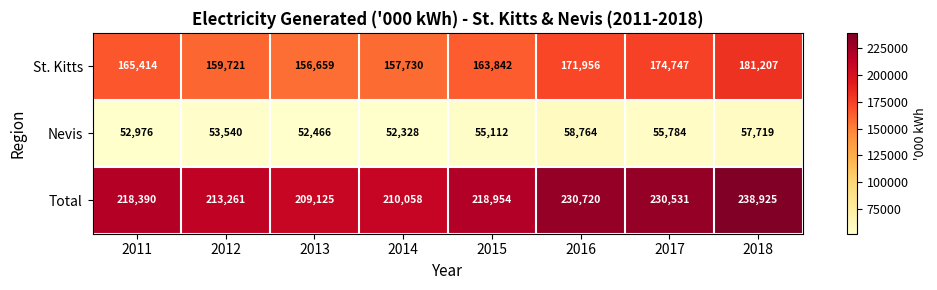

Reading left to right, transcribe all the data shown in this chart.

St. Kitts: 2011=165414	2012=159721	2013=156659	2014=157730	2015=163842	2016=171956	2017=174747	2018=181207
Nevis: 2011=52976	2012=53540	2013=52466	2014=52328	2015=55112	2016=58764	2017=55784	2018=57719
Total: 2011=218390	2012=213261	2013=209125	2014=210058	2015=218954	2016=230720	2017=230531	2018=238925